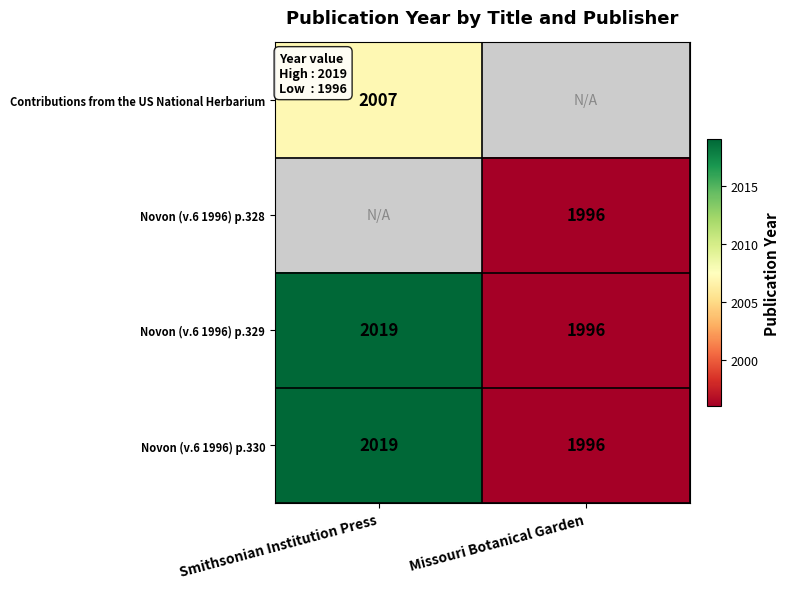

Which category has the highest value in the Novon (v.6 1996) p.330 series?

Smithsonian Institution Press